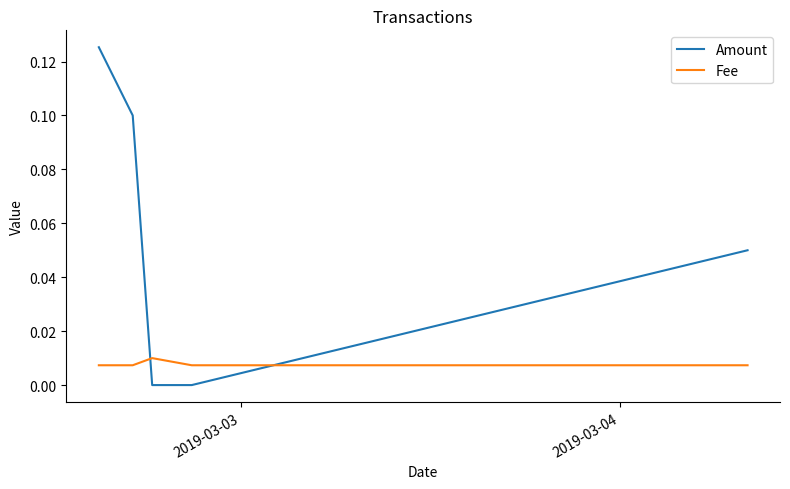

How many lines are shown in the chart?

2